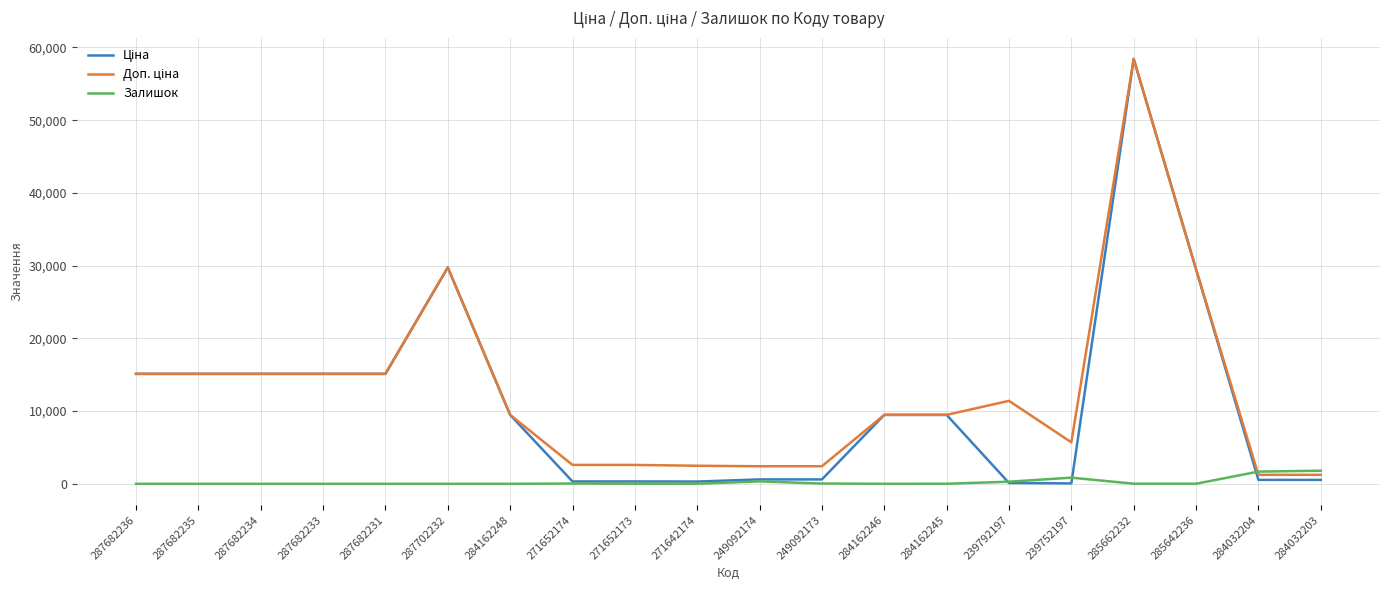

What is the highest value of the Залишок series?

1802.0